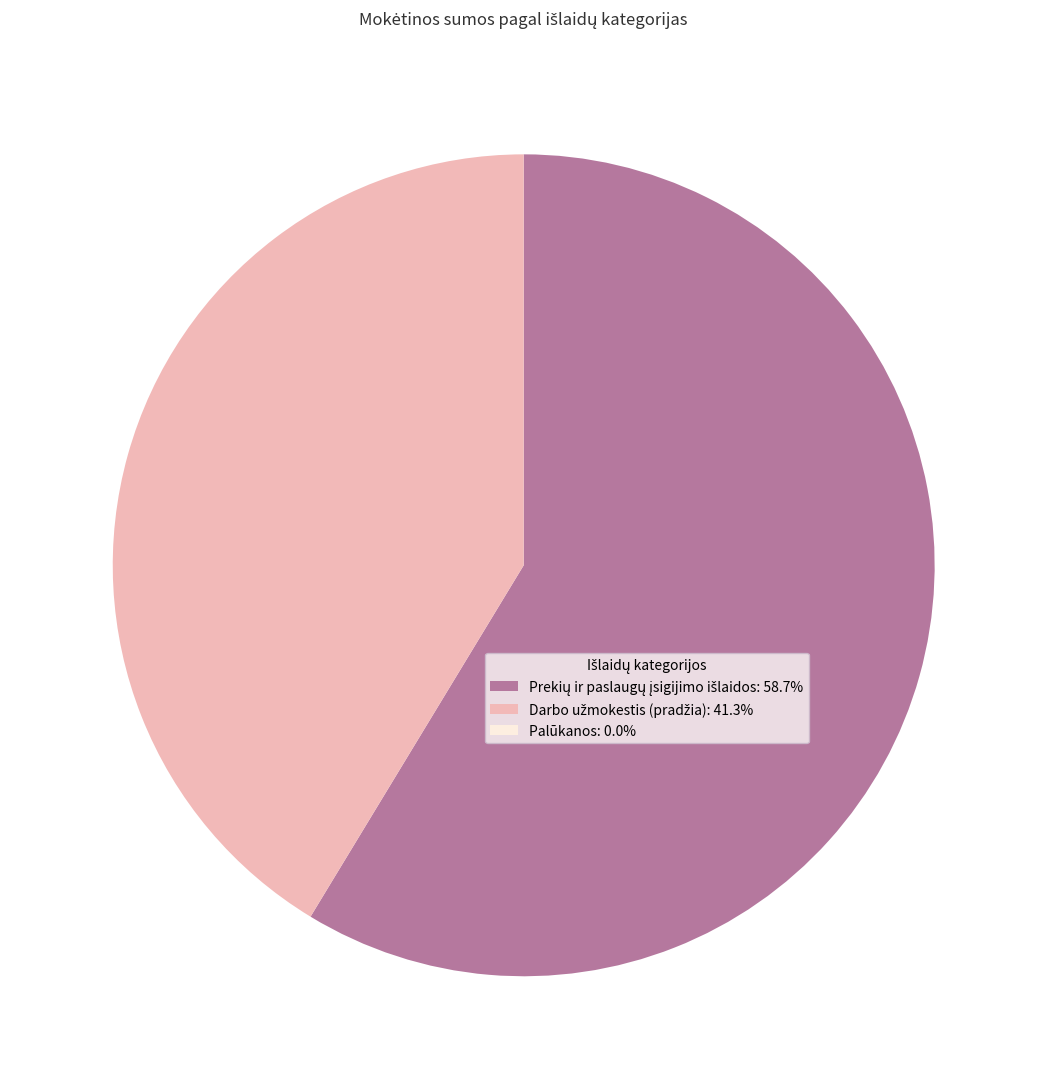

Is there any slice that represents more than half of the pie?

Yes